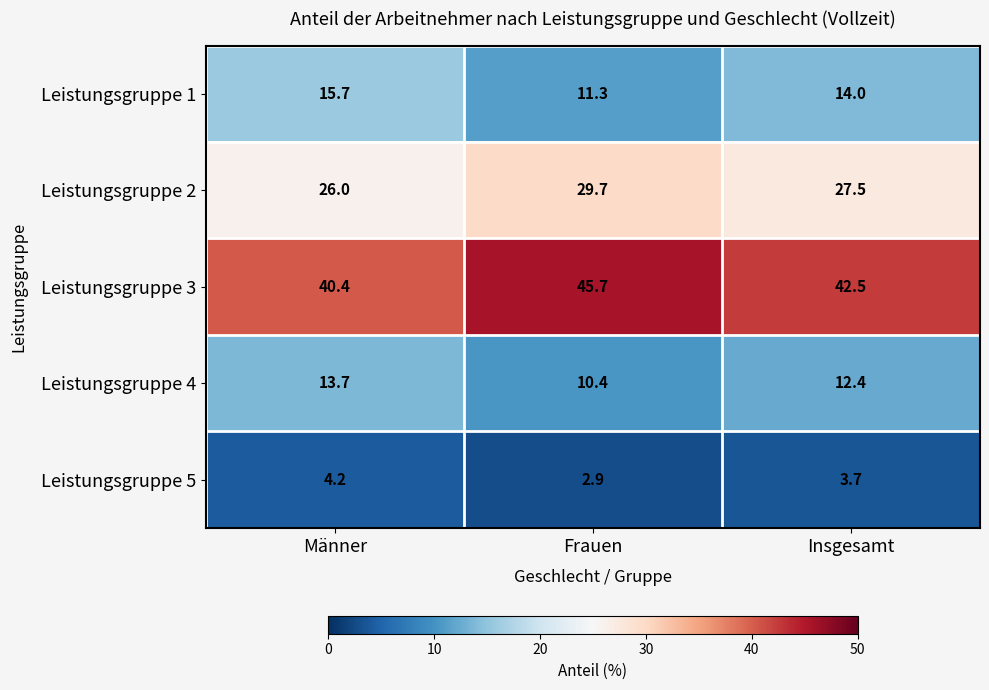

The value of Leistungsgruppe 3 at Männer is 69.8. True or false?

False